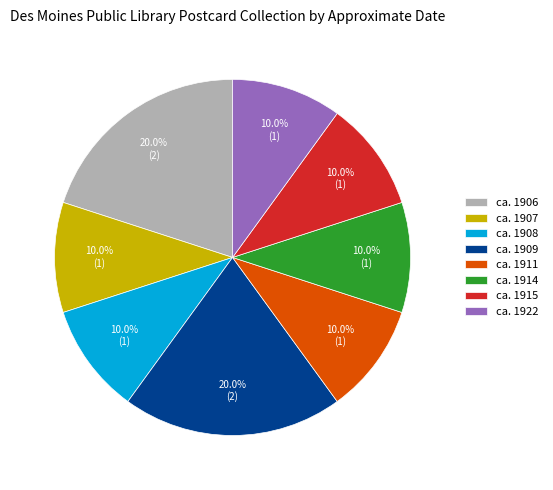

Combined, what portion of the pie is ca. 1915 and ca. 1911?

20.0%